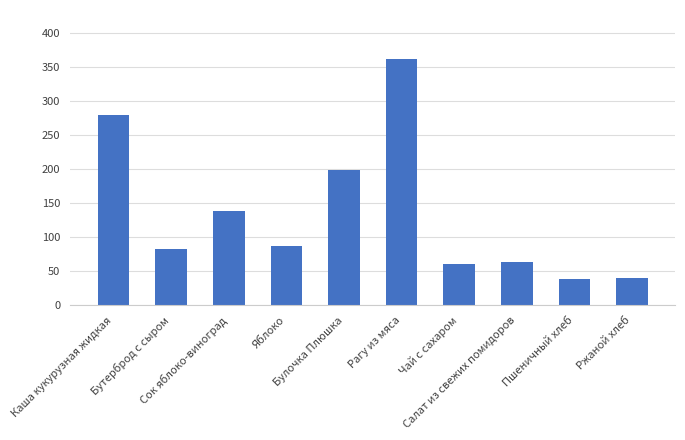

What position from the right is Чай с сахаром?

4